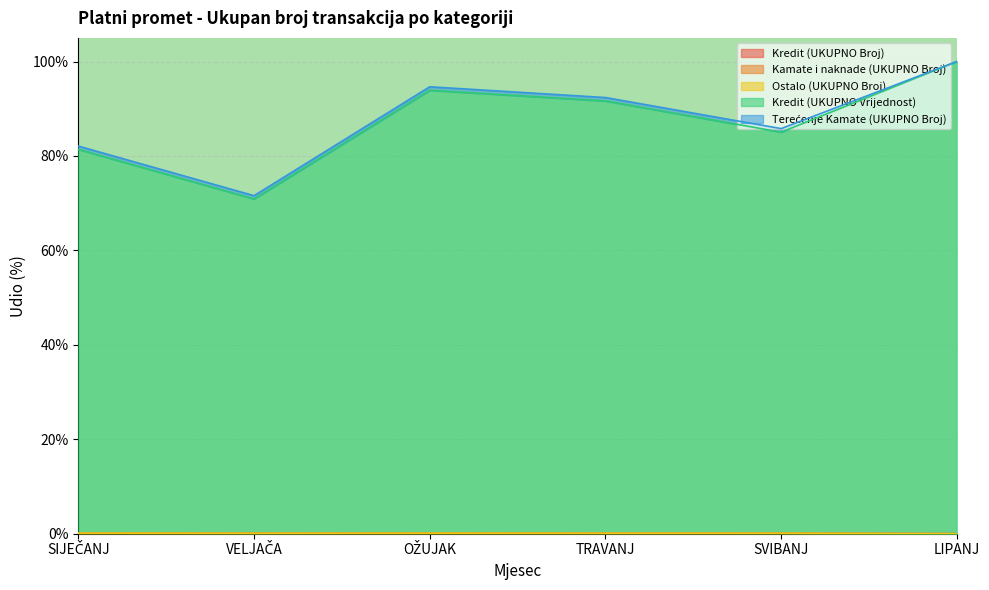

How many lines are shown in the chart?

5